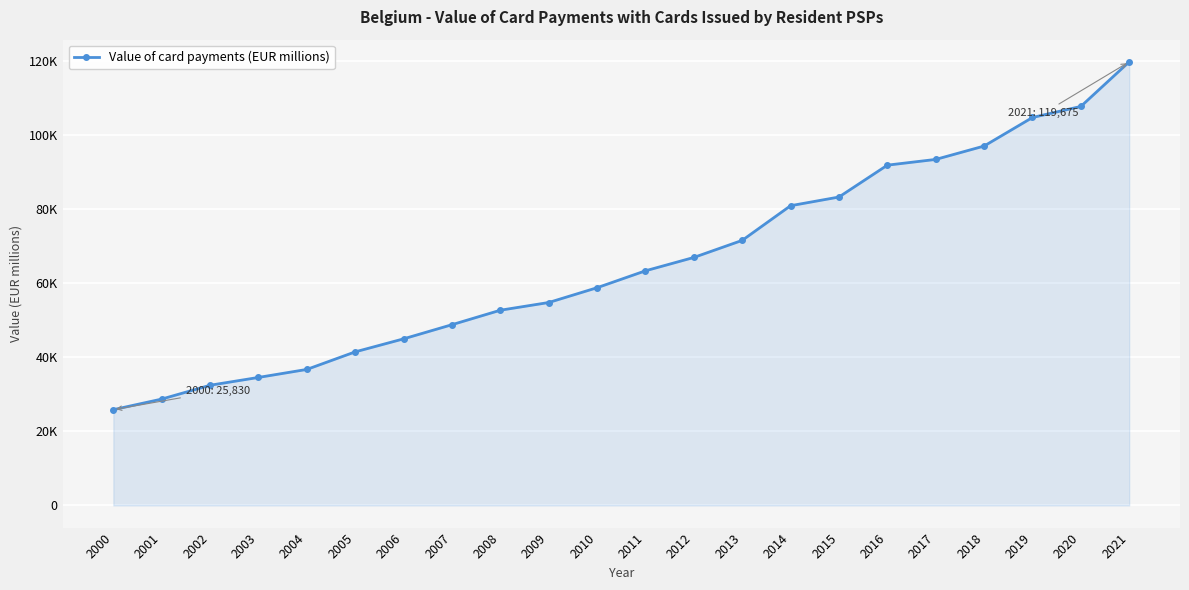

Reading left to right, what are all the values shown in this chart?

2000=25830.0	2001=28690.0	2002=32420.0	2003=34530.0	2004=36690.0	2005=41430.0	2006=44940.0	2007=48759.9	2008=52663.0	2009=54743.4	2010=58735.0	2011=63299.0	2012=66901.5	2013=71510.3	2014=80861.3	2015=83203.8	2016=91800.0	2017=93349.4	2018=96956.3	2019=104662.0	2020=107644.3	2021=119675.0